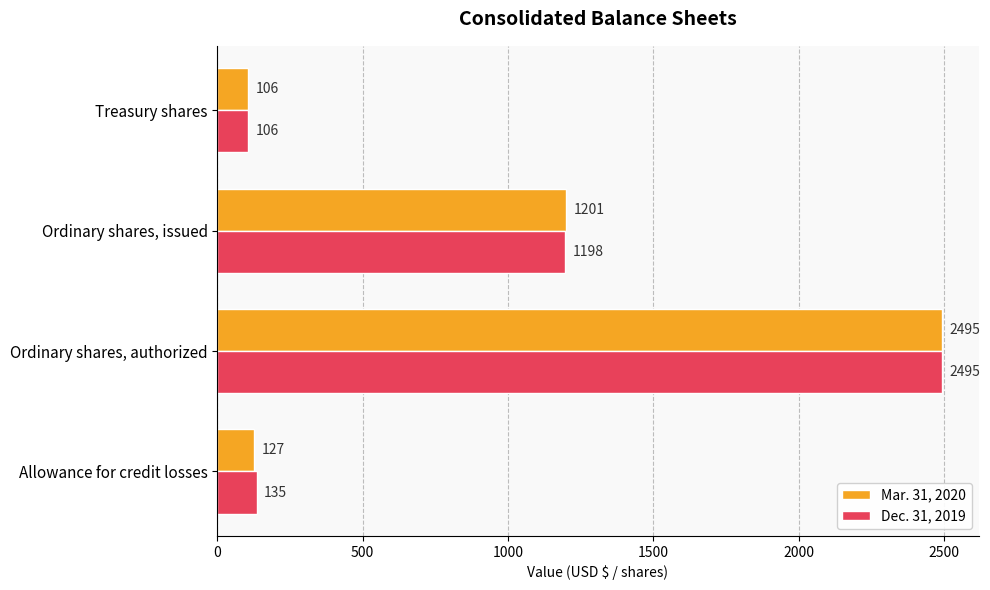

What is the difference between the second highest and minimum values in the Dec. 31, 2019 series?

1092